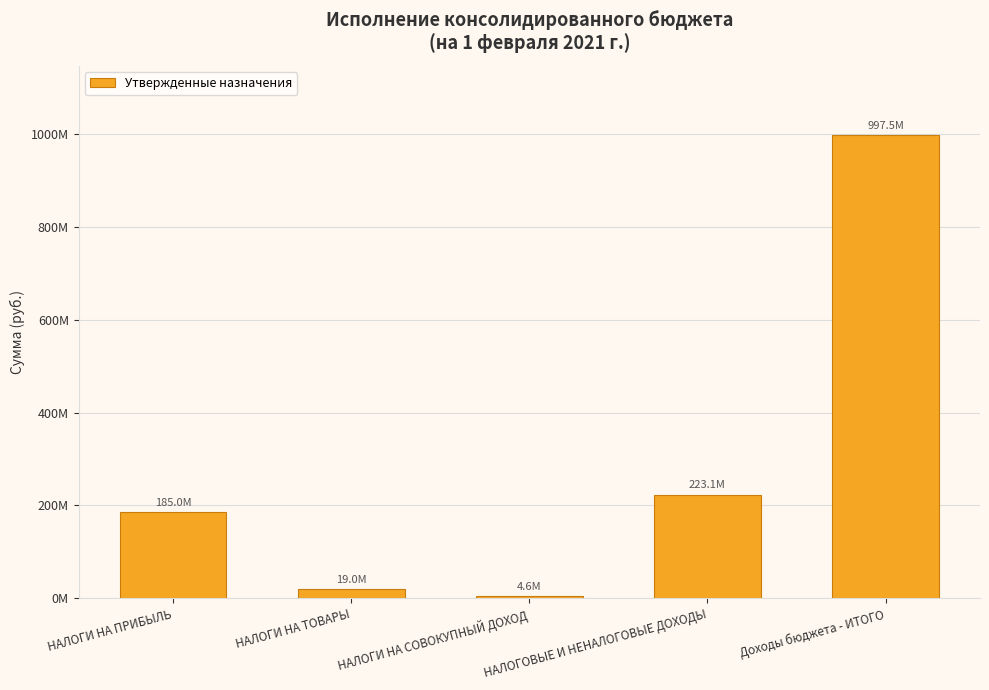

True or false: the data shows 6866643.8 at НАЛОГИ НА ТОВАРЫ.

False